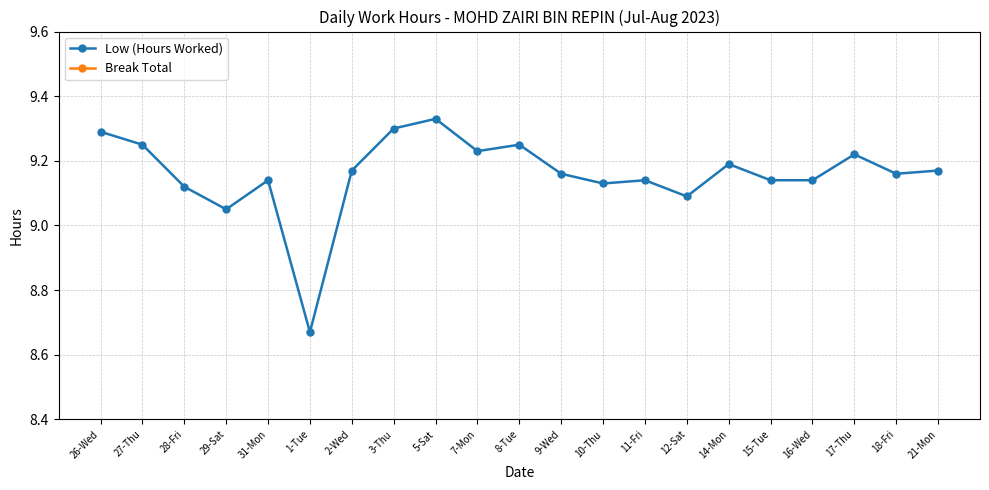

True or false: Low (Hours Worked) and Break Total cross at least once.

False